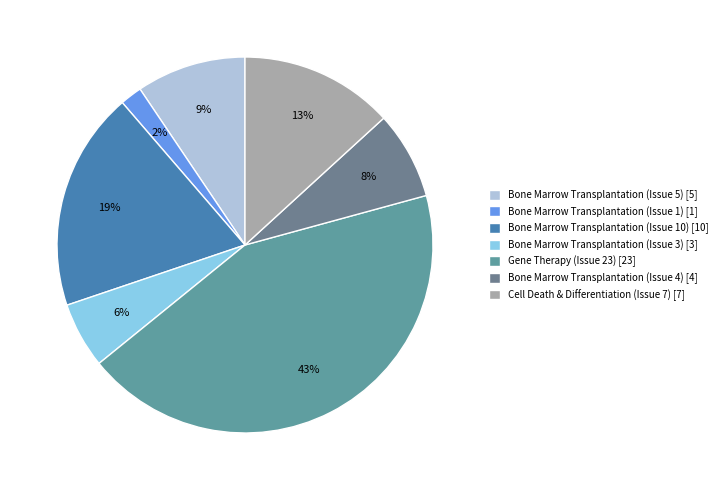

Count the number of slices in the pie.

7